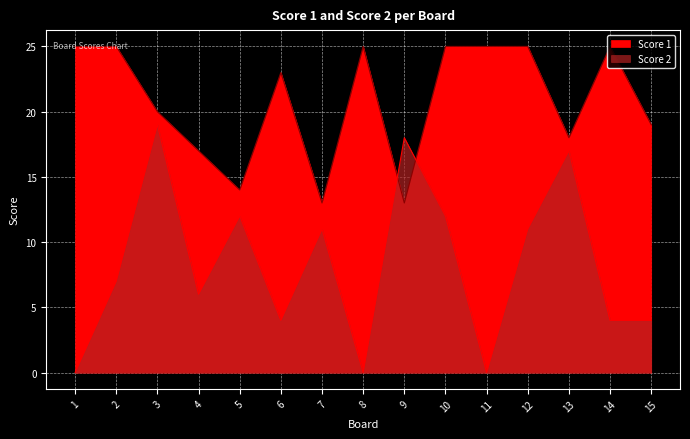

What is the difference between the second highest and second lowest values in the Score 2 series?

18